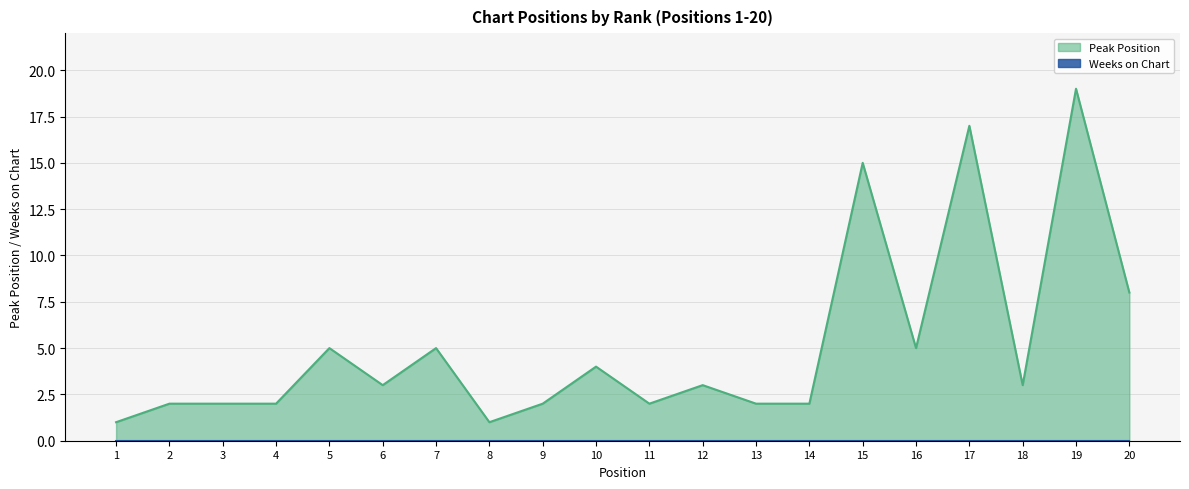

List the labels in order of value, largest first.

19, 17, 15, 20, 5, 7, 16, 10, 6, 12, 18, 2, 3, 4, 9, 11, 13, 14, 1, 8